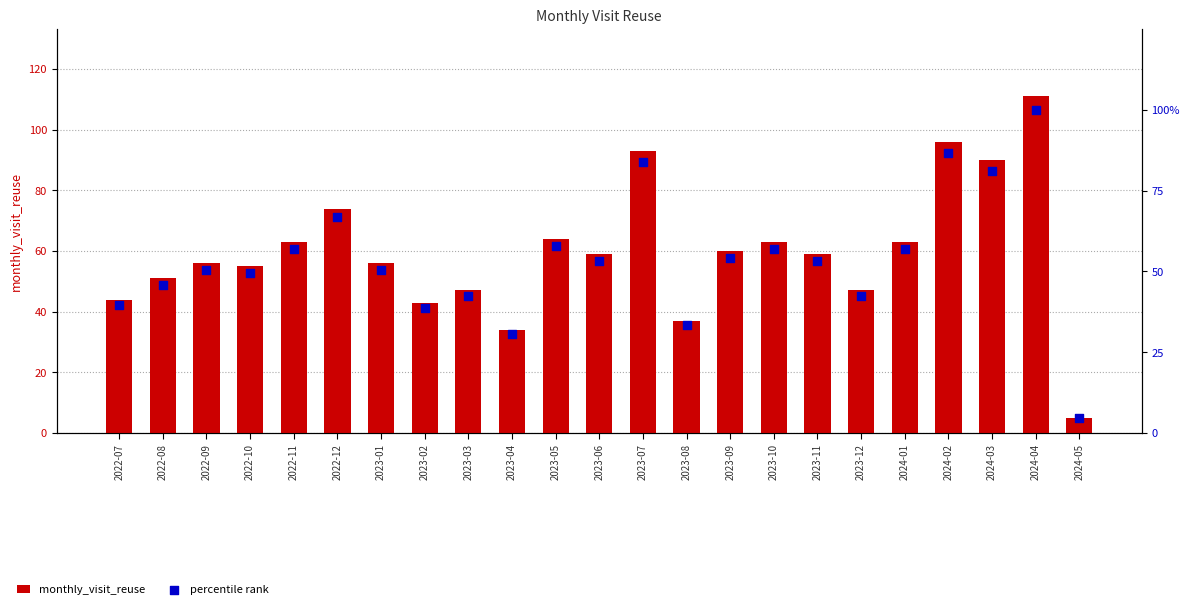

What are all the series names shown in the legend?

monthly_visit_reuse, percentile rank